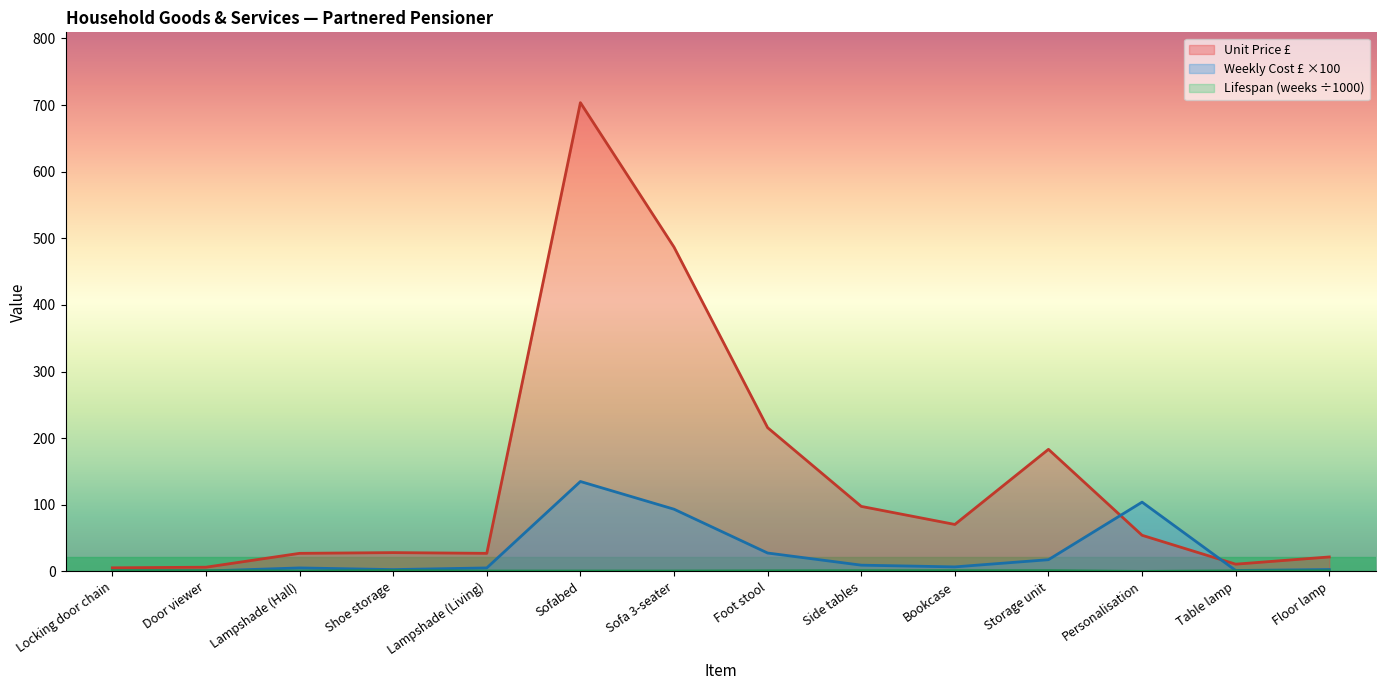

Is it true that Lifespan (weeks) equals 0.1 at Personalisation?

True